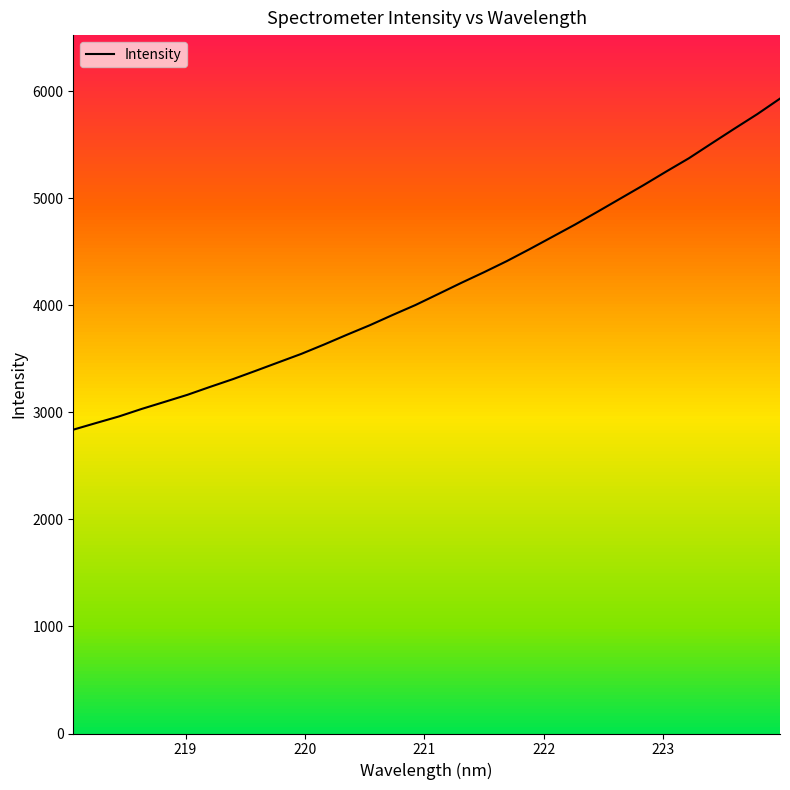

What is the maximum value for Intensity?

5932.2